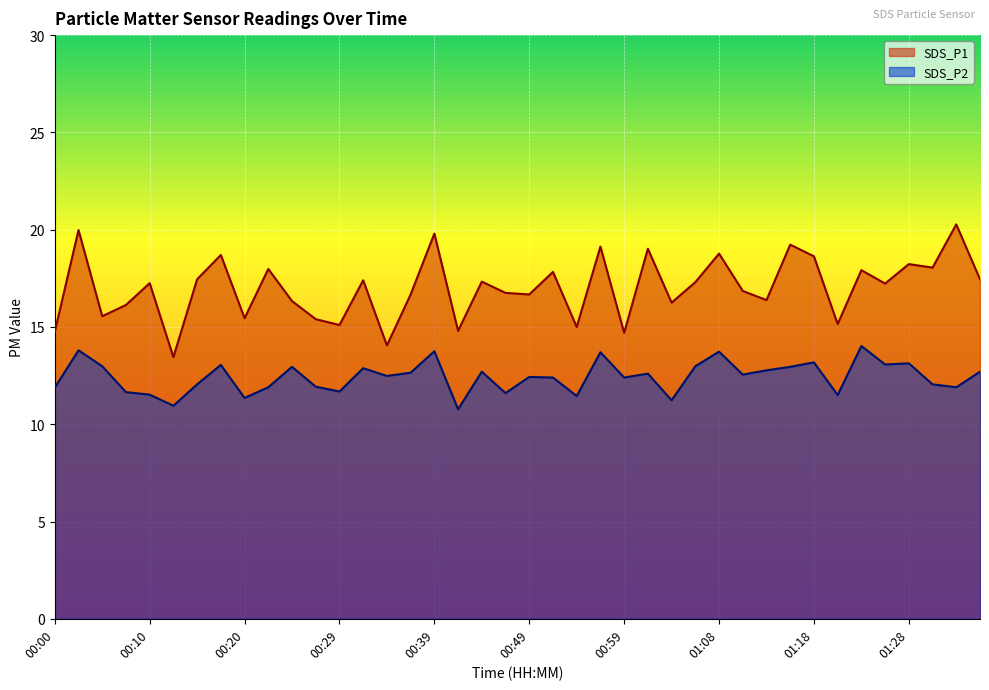

What is the value of the SDS_P1 point at the 9th from the left?

15.4